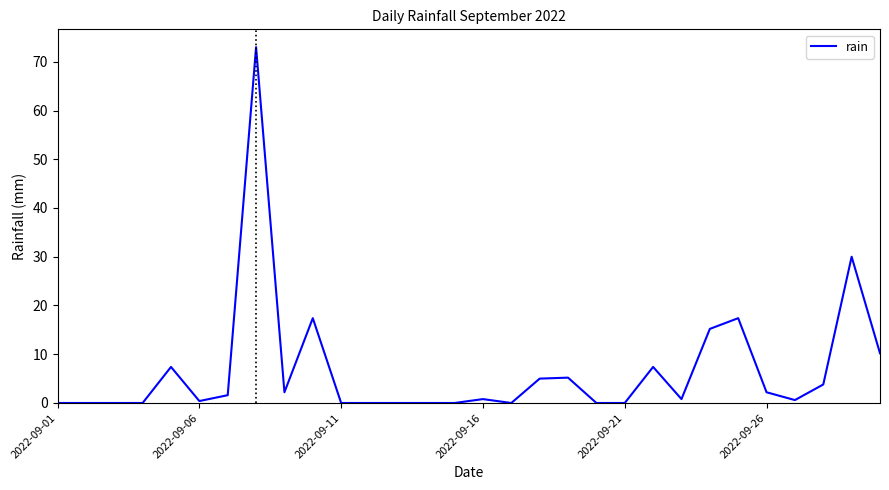

What is the maximum value shown in the chart?

73.0